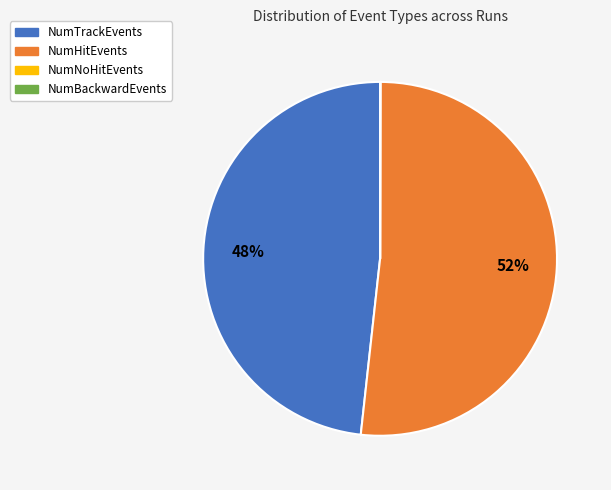

Which slice is the largest?

NumHitEvents